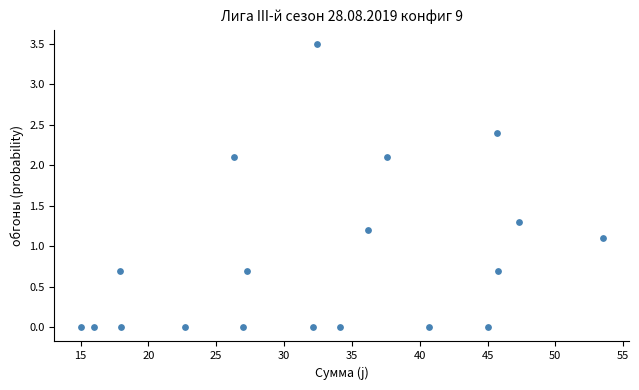

What is the range of X values (max minus min)?

38.5